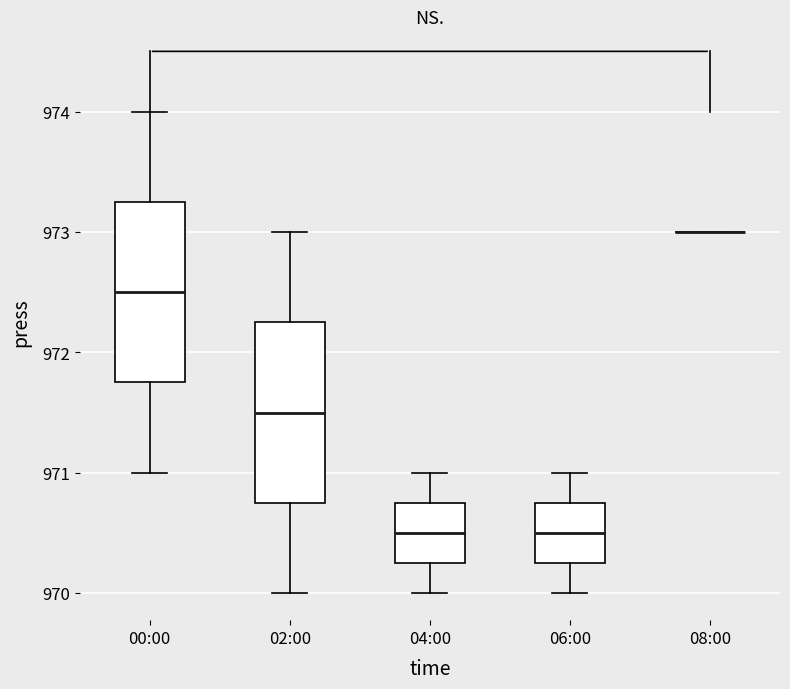

Reading left to right, transcribe this box plot: for each box, give where its median line is, the range the box spans, and where its two whiskers end, as read against the y-axis. The values are not printed on the chart, so give them approximately, as read against the axis.

00:00: median 972.5, box 971.8 to 973.3, whiskers 971.0 to 974.0
02:00: median 971.5, box 970.8 to 972.3, whiskers 970.0 to 973.0
04:00: median 970.5, box 970.3 to 970.8, whiskers 970.0 to 971.0
06:00: median 970.5, box 970.3 to 970.8, whiskers 970.0 to 971.0
08:00: box collapsed to a line at 973.0, whiskers 973.0 to 973.0